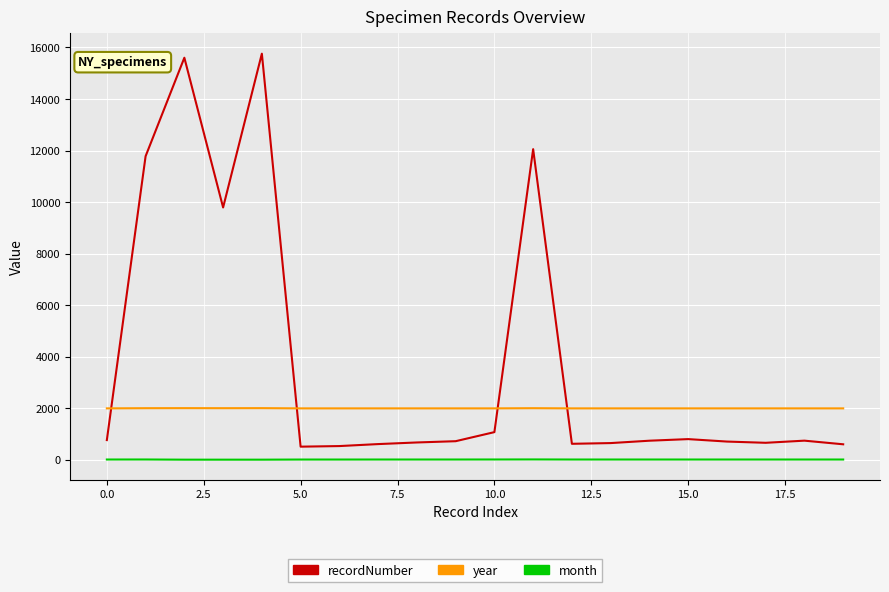

True or false: year has more than 0 points higher than both neighbors.

True